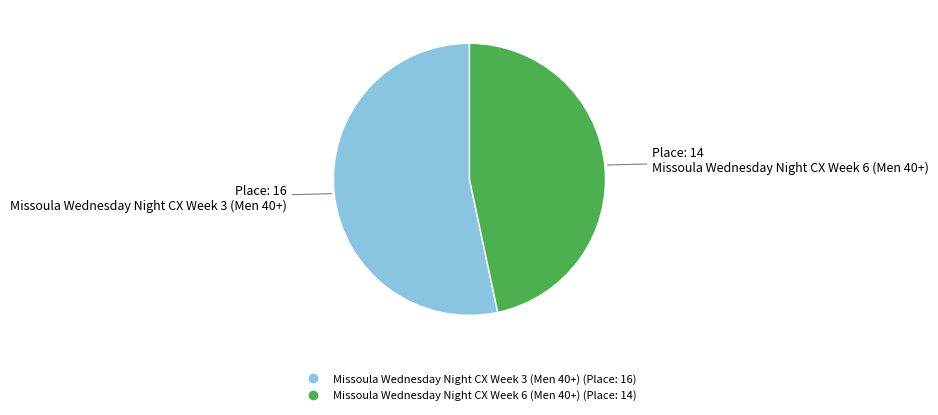

Do Missoula Wednesday Night CX Week 6 (Men 40+) and Missoula Wednesday Night CX Week 3 (Men 40+) together represent more than half of the pie?

Yes